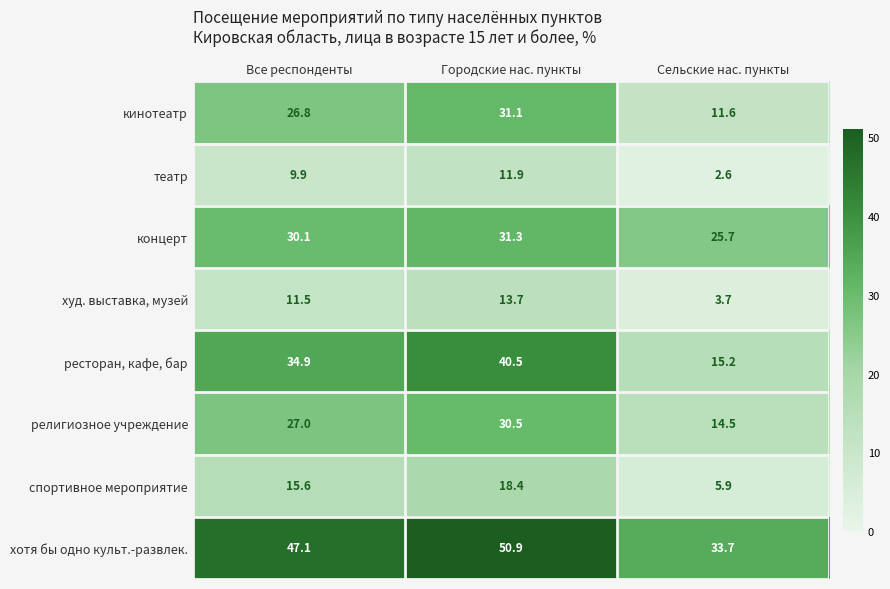

At how many categories does at least one series exceed 21?

3